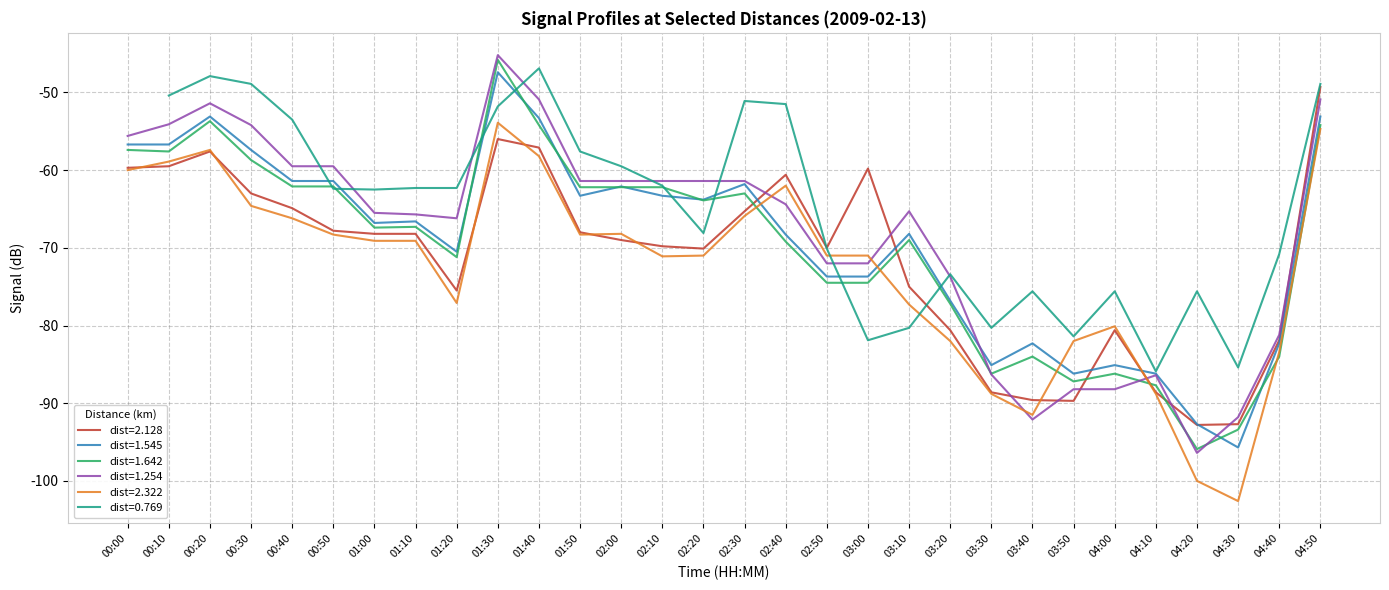

What position from the right is 03:10?

11